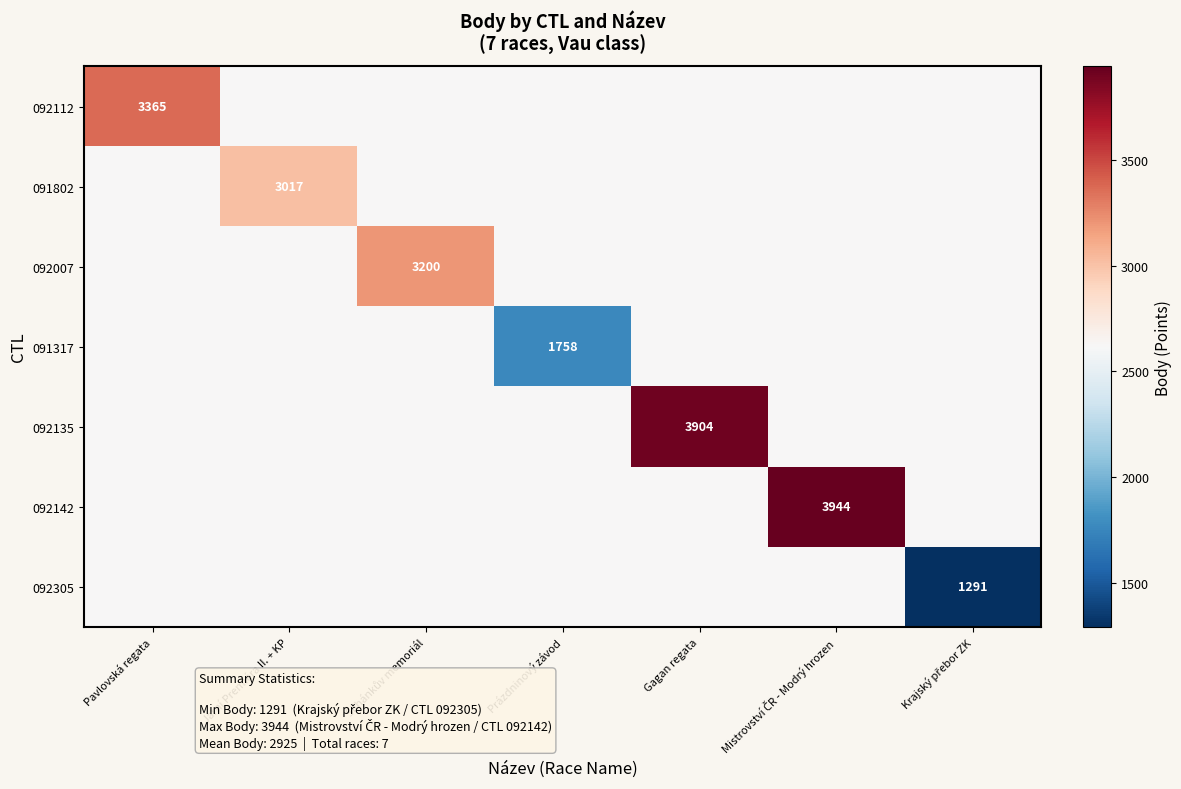

True or false: 092142 has a value of 2617.5 at Šilhánkův memoriál.

True